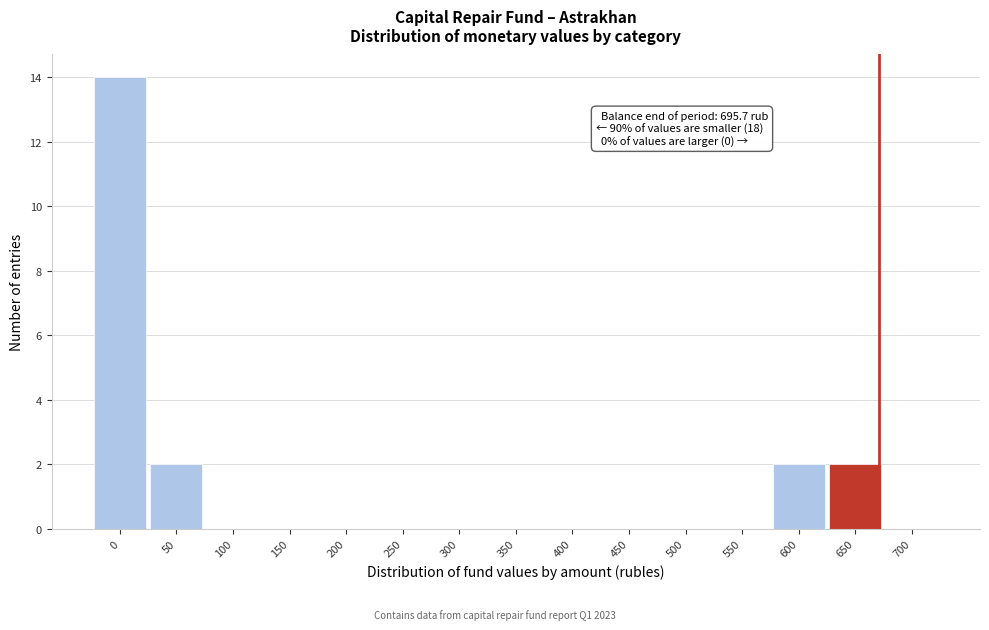

Reading left to right, list all the values displayed in this chart.

0=14	50=2	100=0	150=0	200=0	250=0	300=0	350=0	400=0	450=0	500=0	550=0	600=2	650=2	700=0